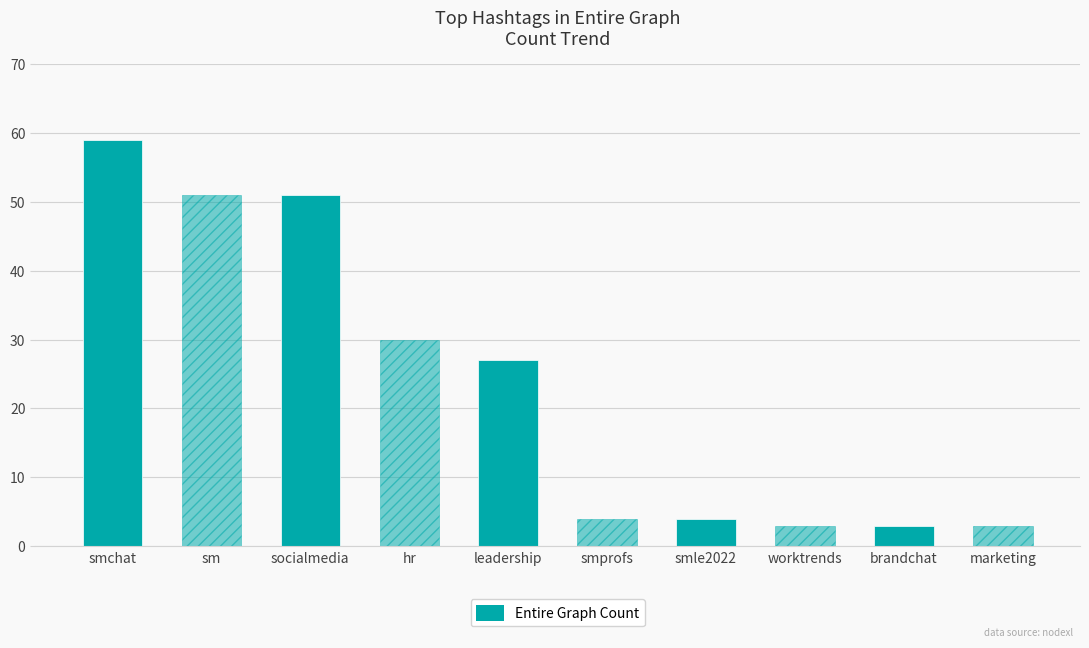

Approximately how many times larger is the value at smle2022 compared to socialmedia?

0.1